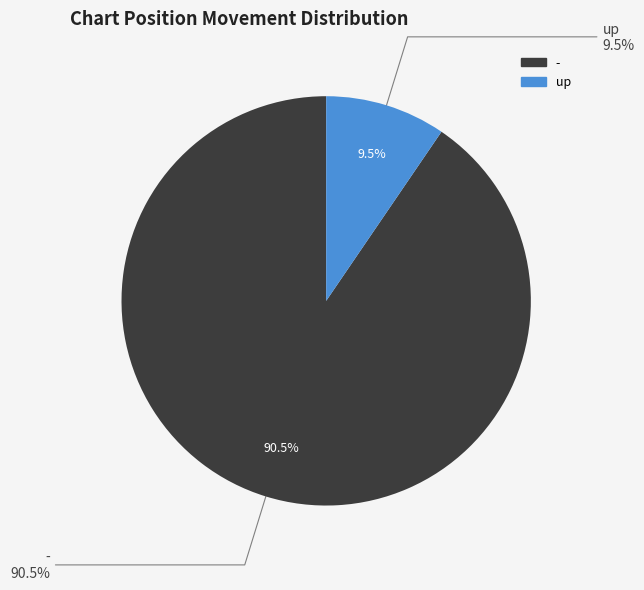

Count the number of slices in the pie.

3